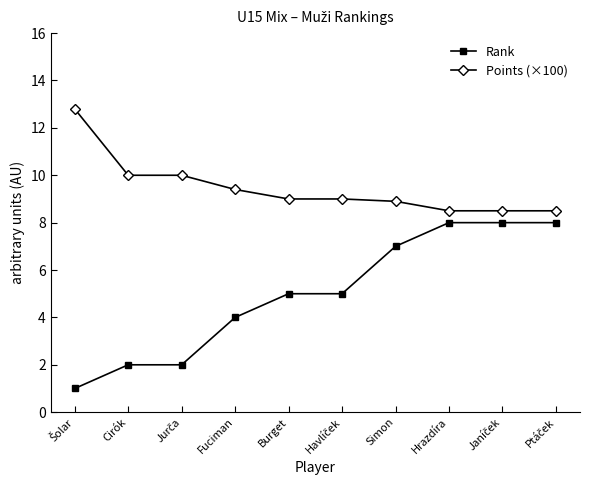

The value of Points (×100) at Simon is 8.9. True or false?

True